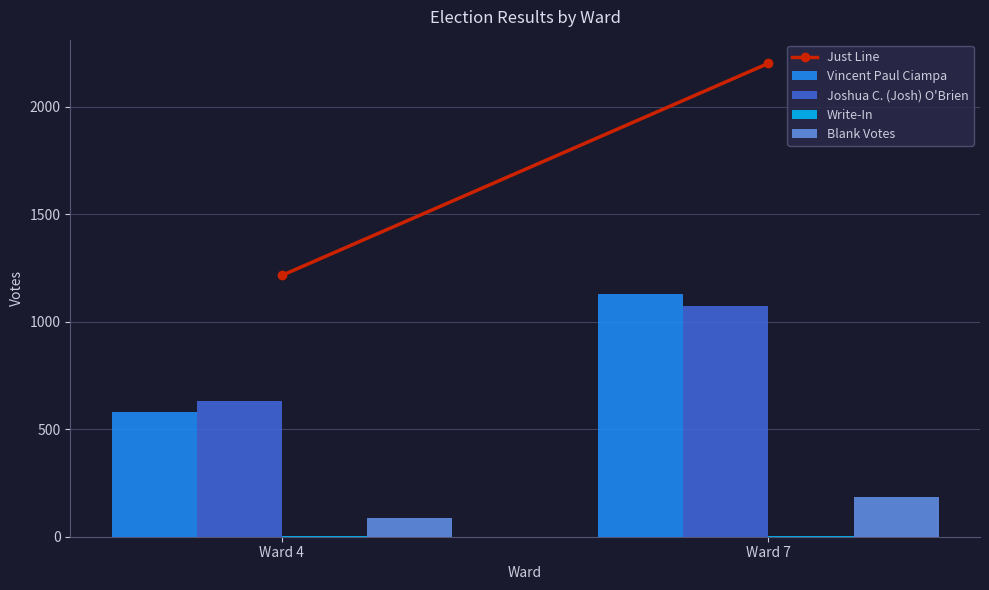

The value of Blank Votes at Ward 7 is 183. True or false?

True